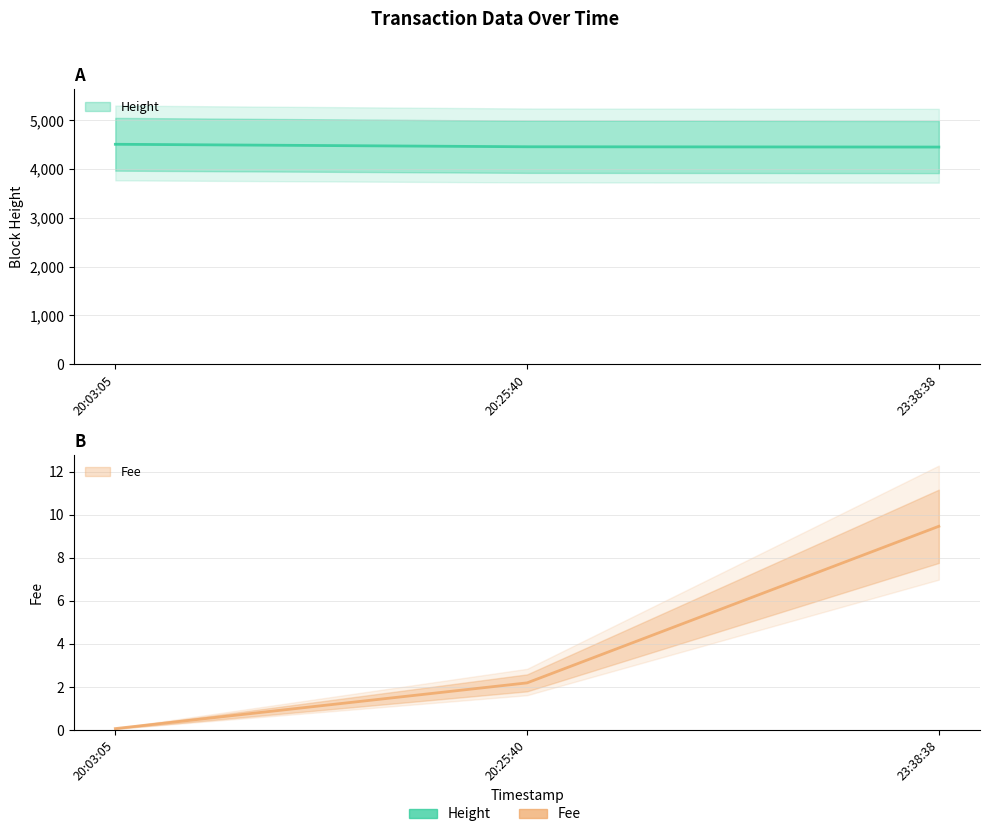

Is it true that Fee equals 3.2 at 23:38:38?

False